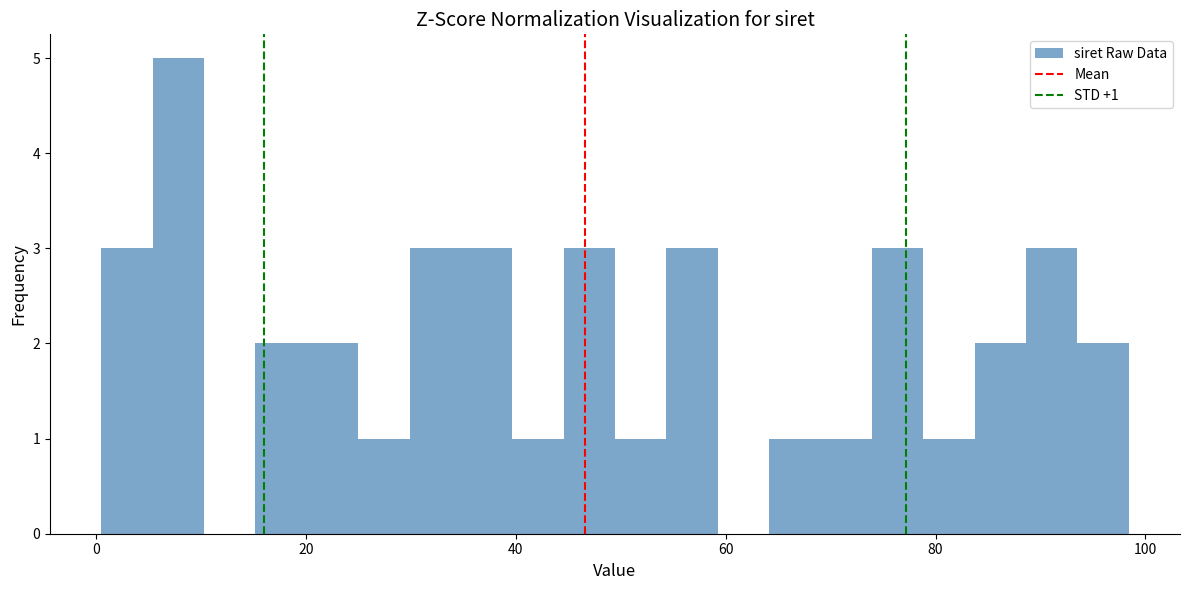

Around what value on the x-axis is the tallest bar? Give the approximate position of its centre, as read against the axis.

8